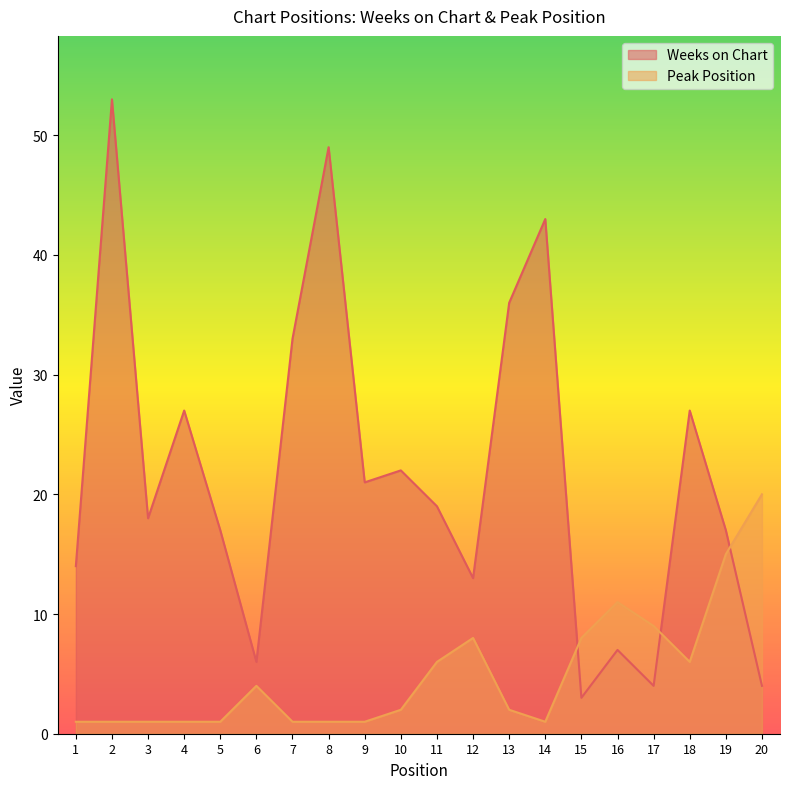

Which series has the largest total across all categories?

Weeks on Chart